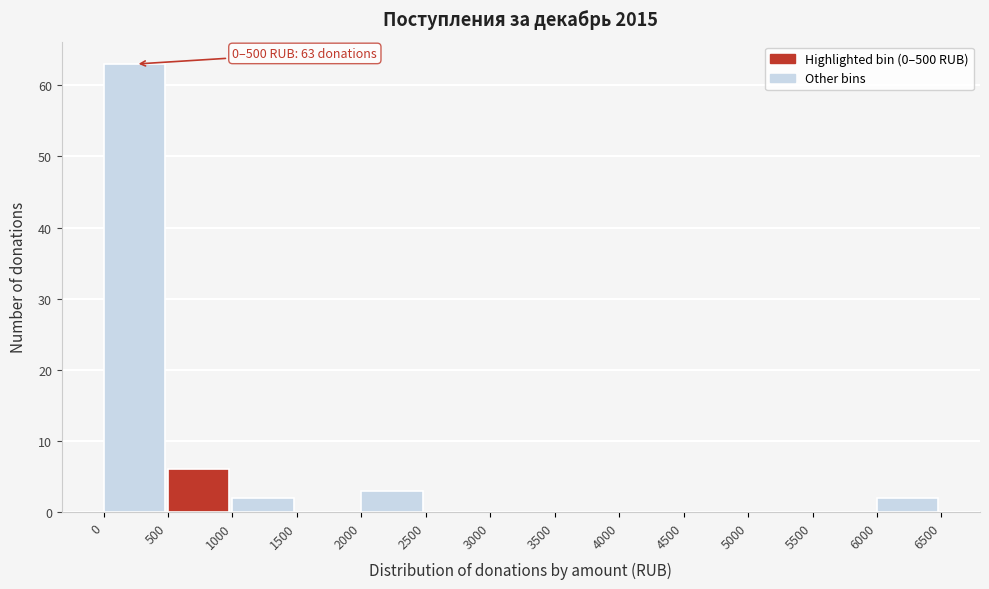

Which range on the x-axis has the tallest bar?

0 to 500